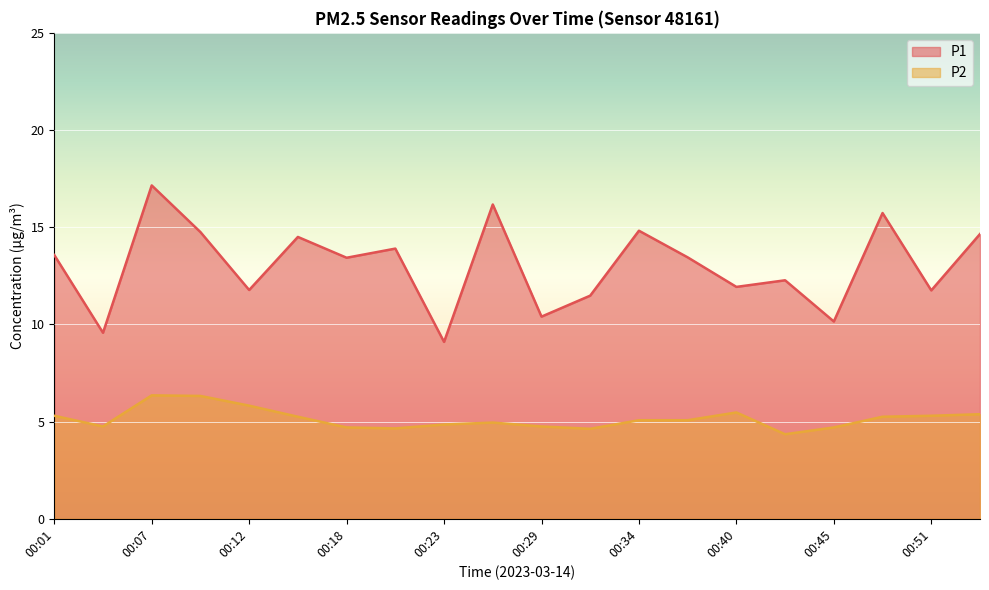

Reading right to left, transcribe all the data shown in this chart.

P1: 00:54=14.7	00:51=11.8	00:48=15.7	00:45=10.2	00:43=12.3	00:40=11.9	00:37=13.4	00:34=14.8	00:32=11.5	00:29=10.4	00:26=16.2	00:23=9.1	00:20=13.9	00:18=13.4	00:15=14.5	00:12=11.8	00:09=14.8	00:07=17.1	00:04=9.6	00:01=13.6
P2: 00:54=5.4	00:51=5.3	00:48=5.2	00:45=4.7	00:43=4.3	00:40=5.5	00:37=5.1	00:34=5.1	00:32=4.6	00:29=4.8	00:26=5.0	00:23=4.8	00:20=4.7	00:18=4.7	00:15=5.2	00:12=5.8	00:09=6.3	00:07=6.3	00:04=4.8	00:01=5.3